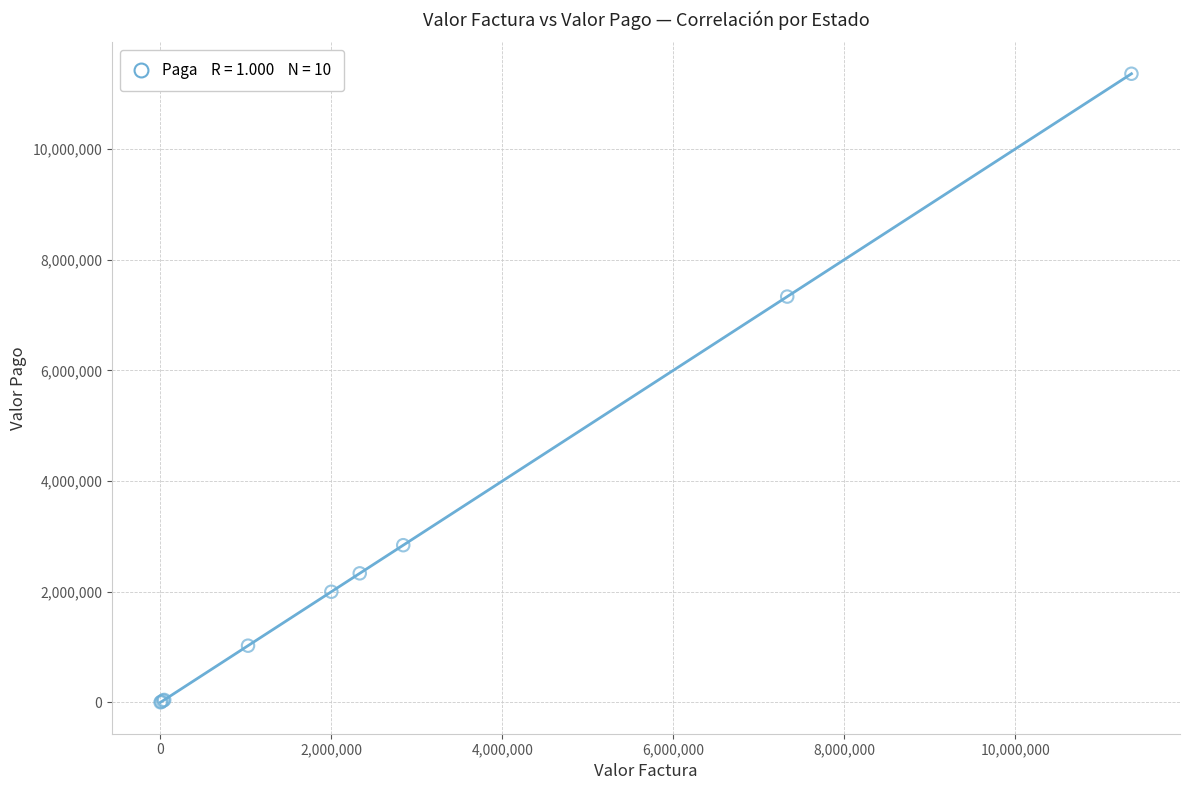

What Y value in the scatter plot is closest to 5680890?

7332741.0